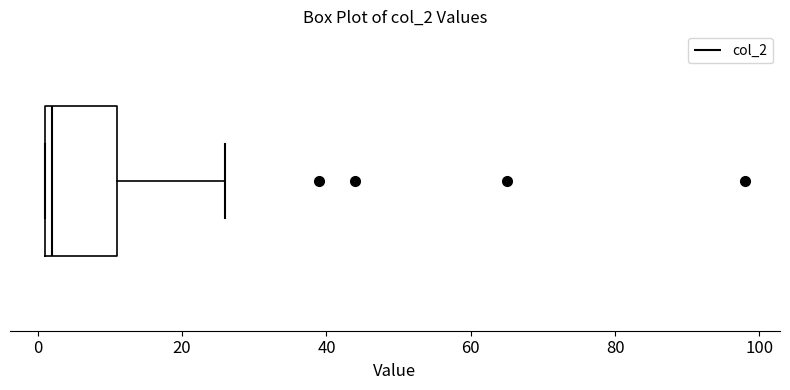

Where is the right edge of the box on the x-axis? The values are not printed on the chart, so give them approximately, as read against the axis.

12